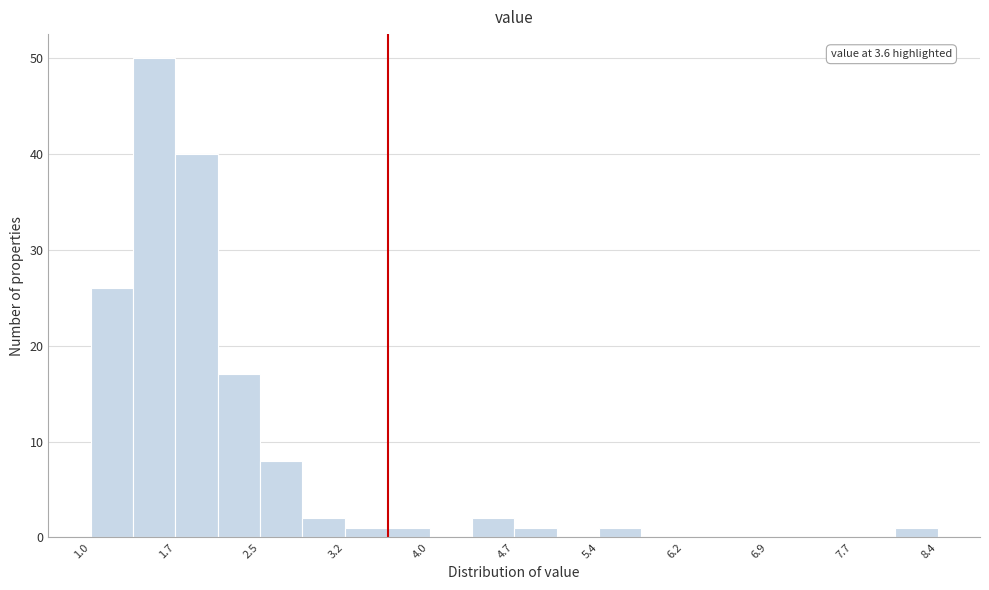

Around what value on the x-axis is the tallest bar? Give the approximate position of its centre, as read against the axis.

1.6